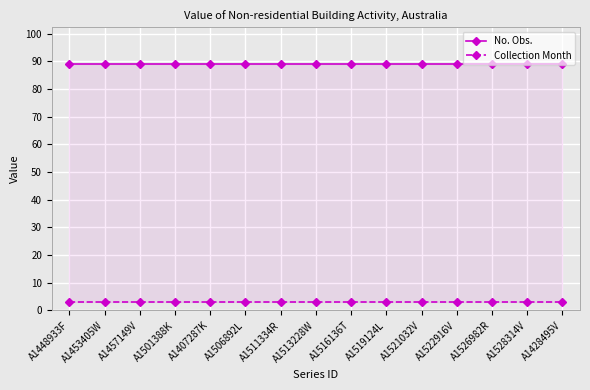

Between A1516136T and A1448933F, which is larger?

A1516136T